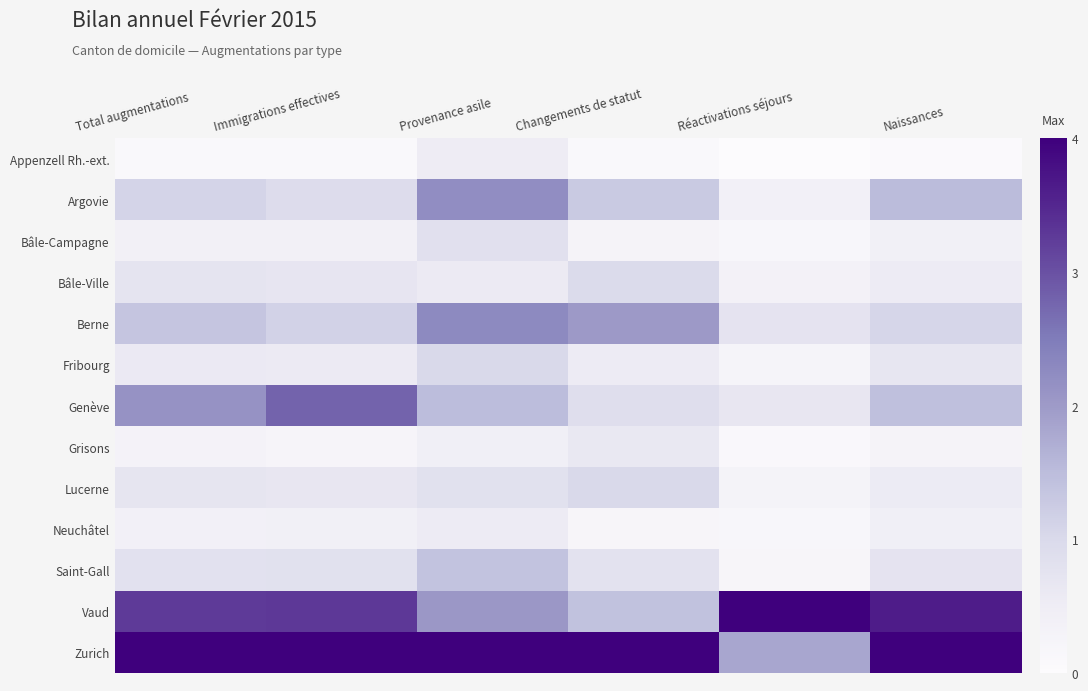

How many categories are shown in the chart?

6